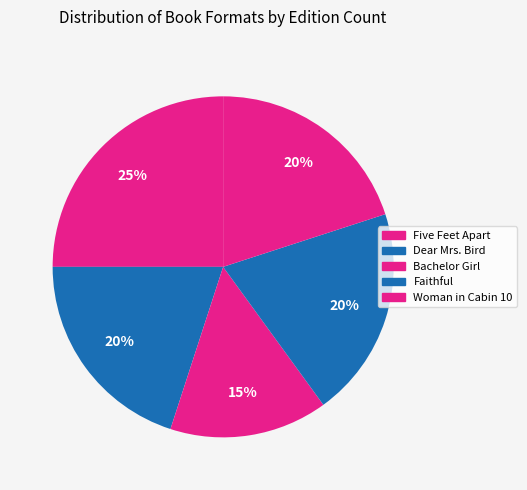

Rank the categories by value from lowest to highest.

Bachelor Girl, Dear Mrs. Bird, Faithful, Woman in Cabin 10, Five Feet Apart